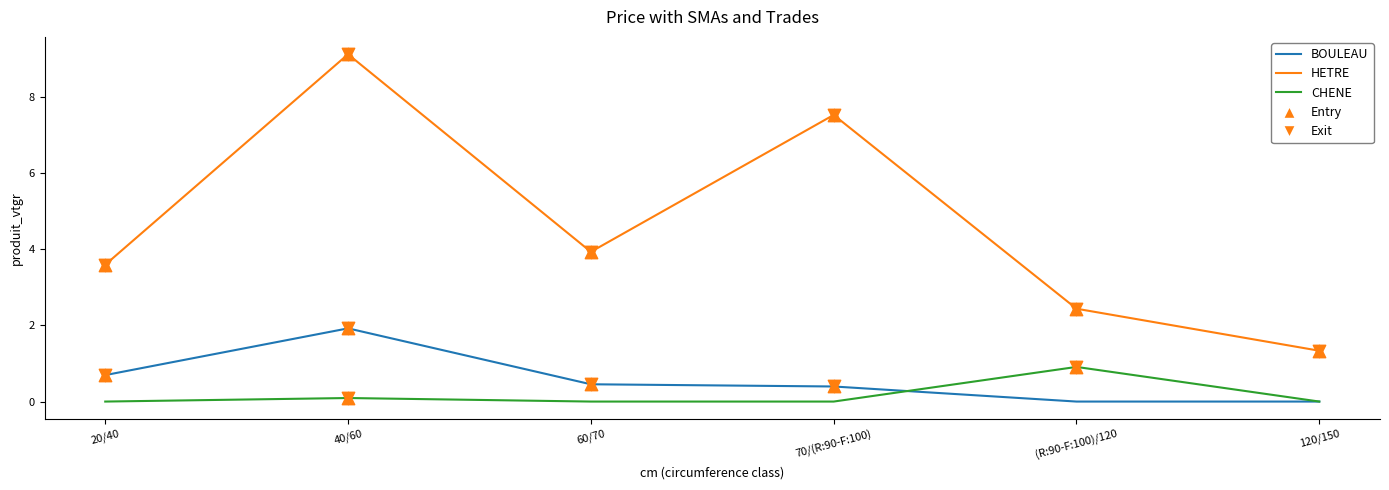

Is the value of CHENE at 120/150 greater than the value of BOULEAU at 20/40?

No